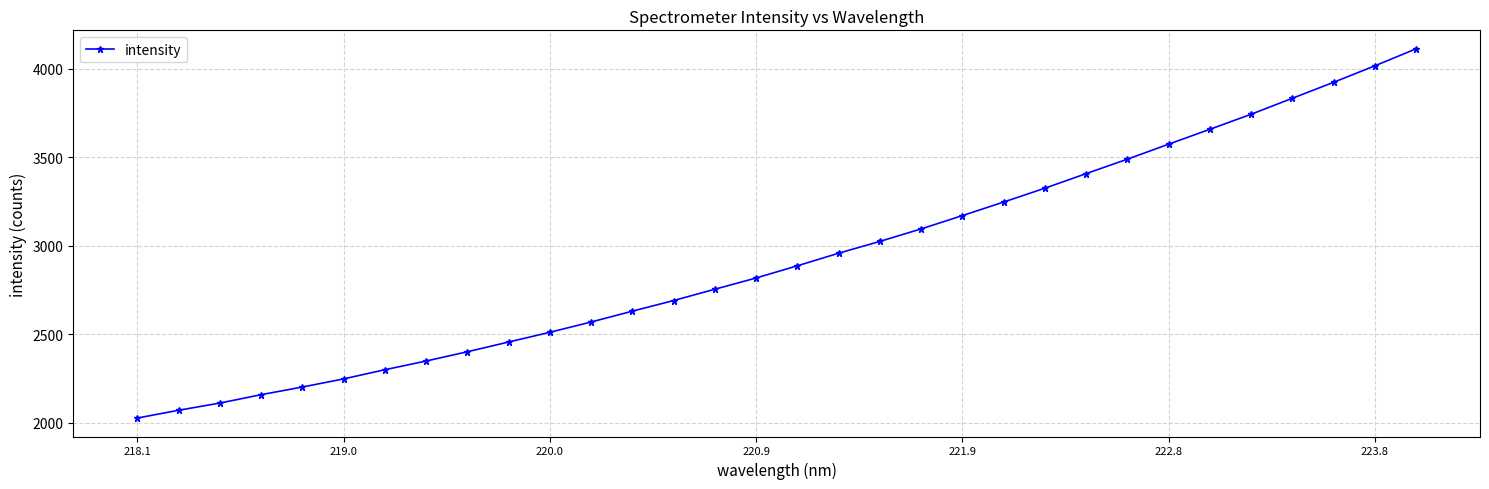

What is the difference between the maximum and minimum values?

2084.8